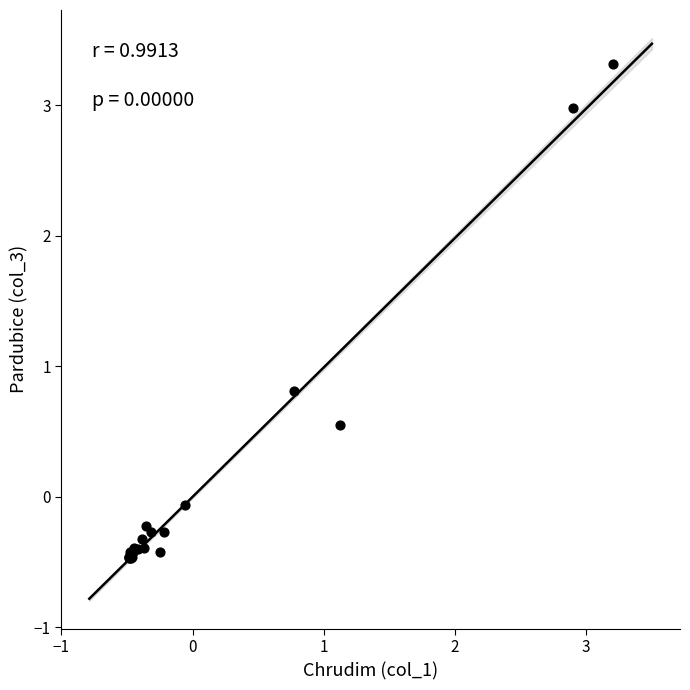

What Y value in the scatter plot is closest to 1?

0.8